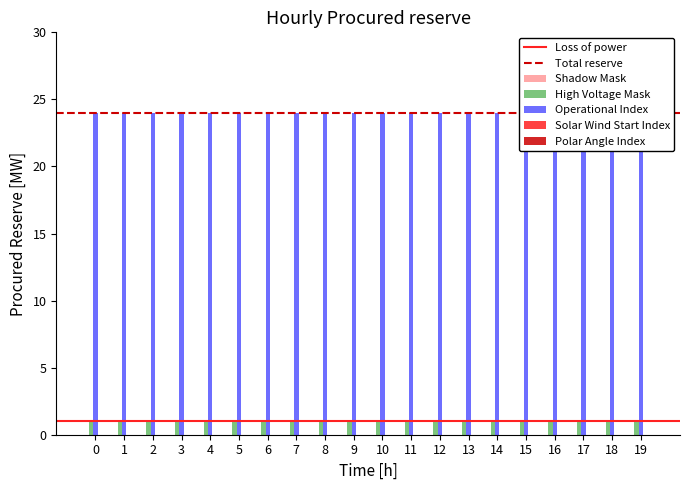

List the labels in order of High Voltage Mask value, smallest first.

0, 1, 2, 3, 4, 5, 6, 7, 8, 9, 10, 11, 12, 13, 14, 15, 16, 17, 18, 19